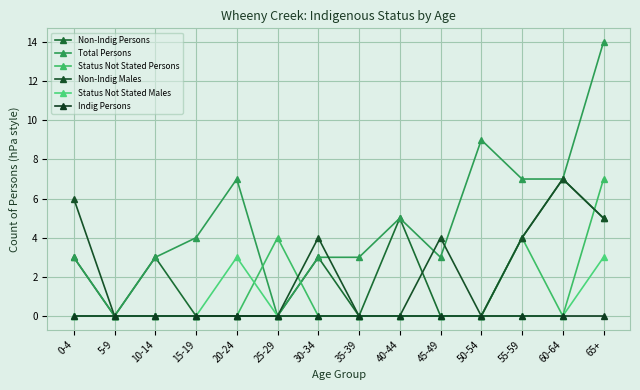

What are all the series names shown in the legend?

Non-Indig Persons, Total Persons, Status Not Stated Persons, Non-Indig Males, Status Not Stated Males, Indig Persons